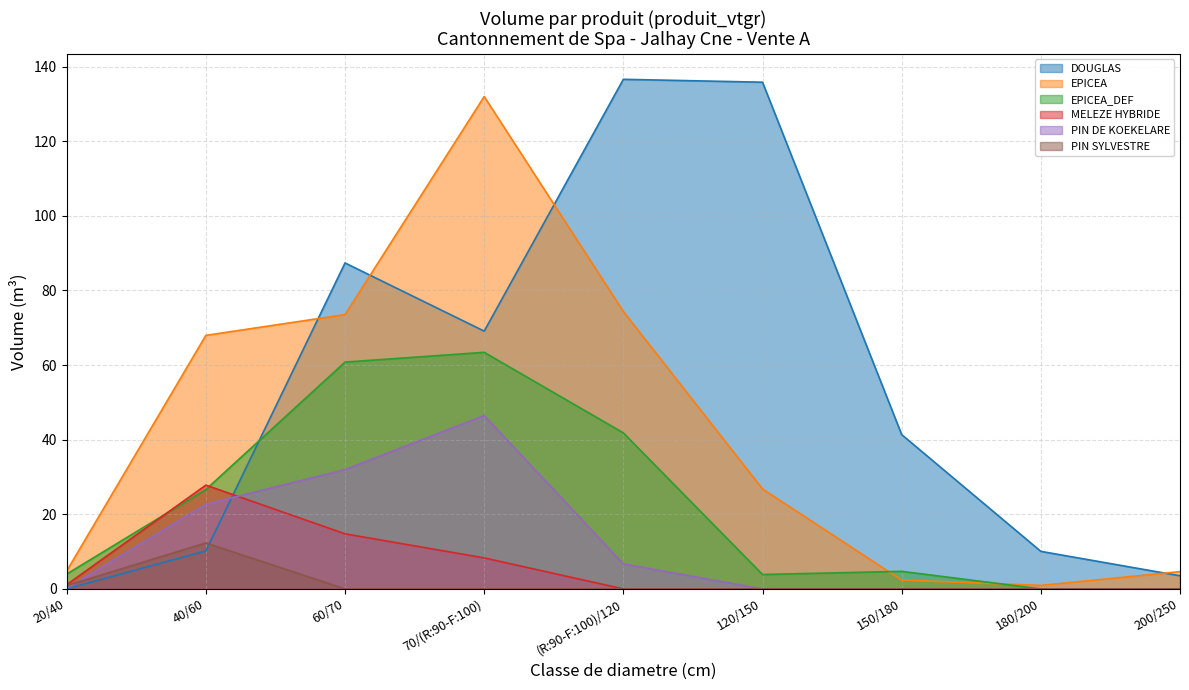

True or false: EPICEA_DEF has a value of 2.2 at 150/180.

False